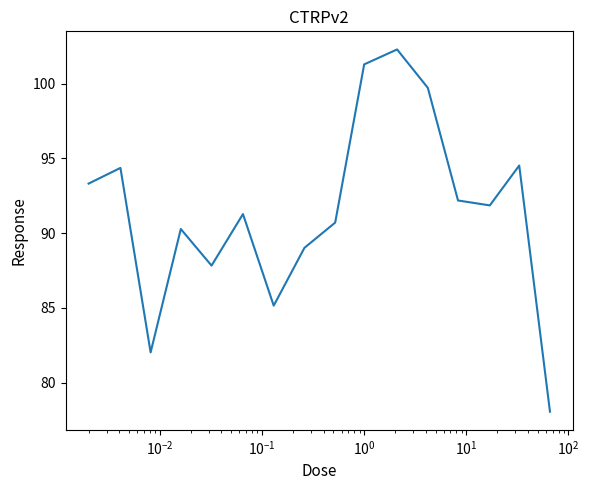

What is the maximum value shown in the chart?

102.3